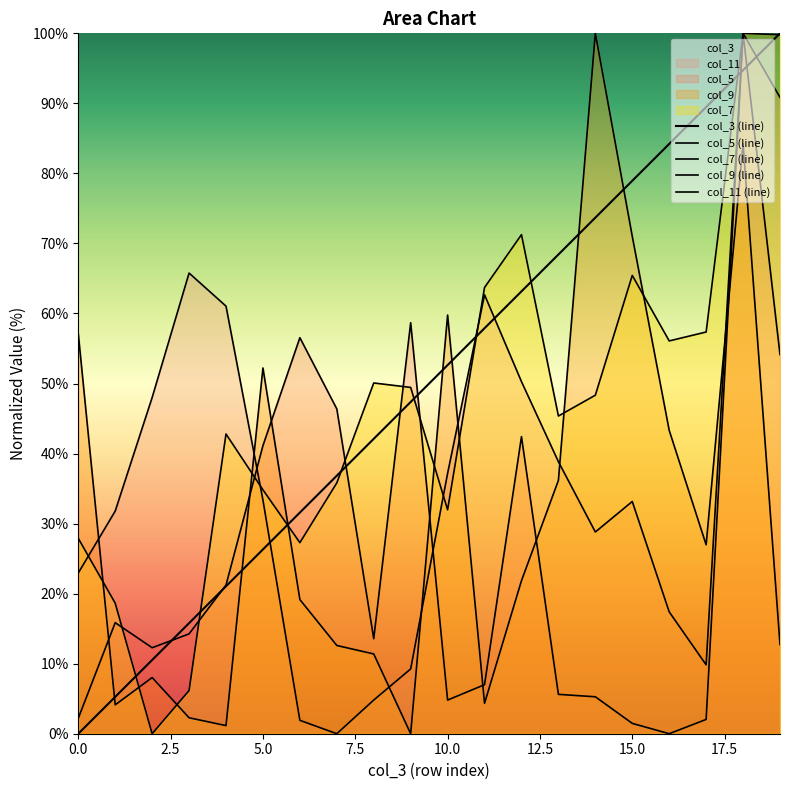

At how many categories does at least one series exceed 44?

15